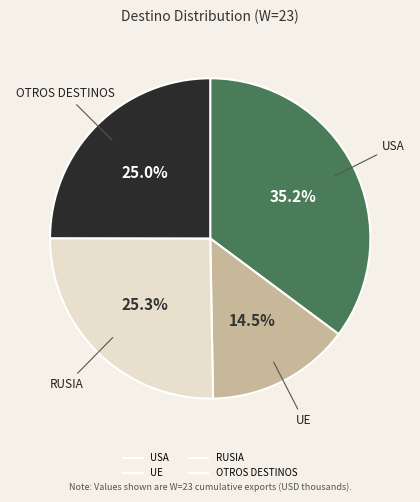

Is there any slice that represents more than half of the pie?

No